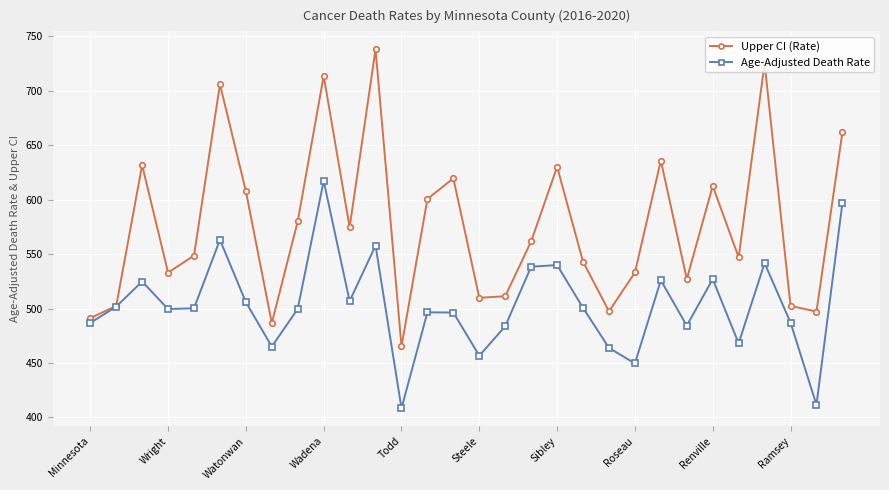

What is the maximum value for Age-Adjusted Death Rate?

617.2